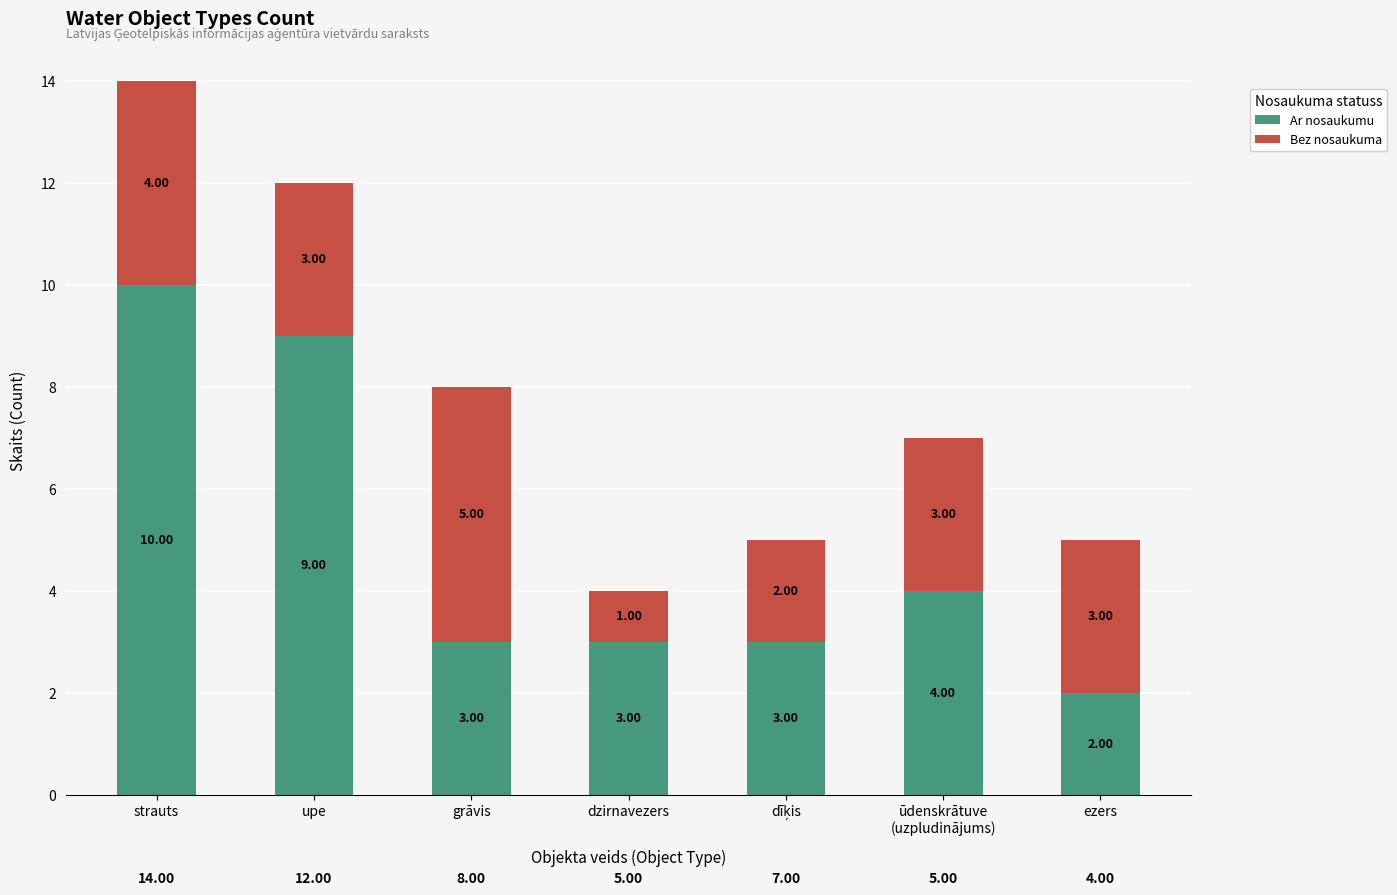

Which category has the lowest value in the Ar nosaukumu series?

ezers